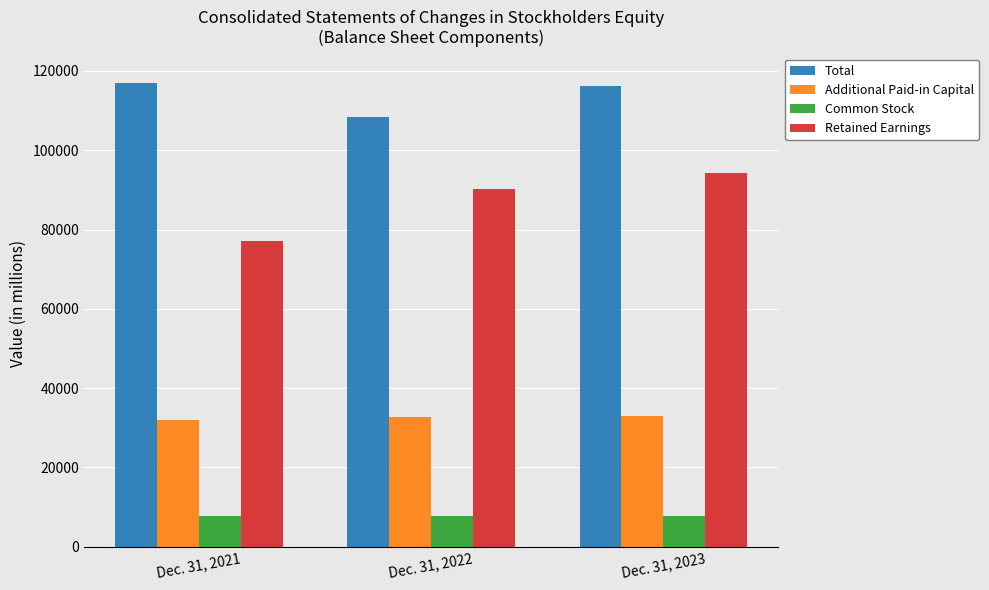

What is the value of the Retained Earnings bar at the 2nd from the left?

90284